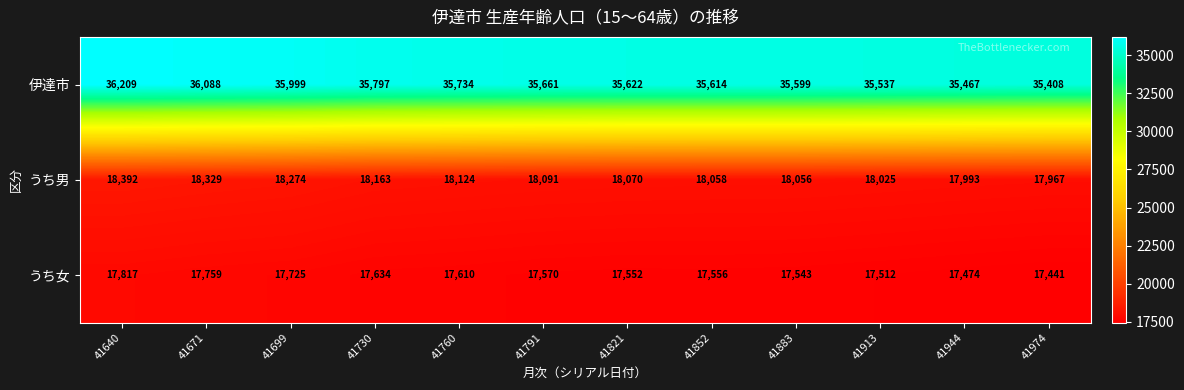

List the series in order of their peak value, lowest first.

うち女, うち男, 伊達市